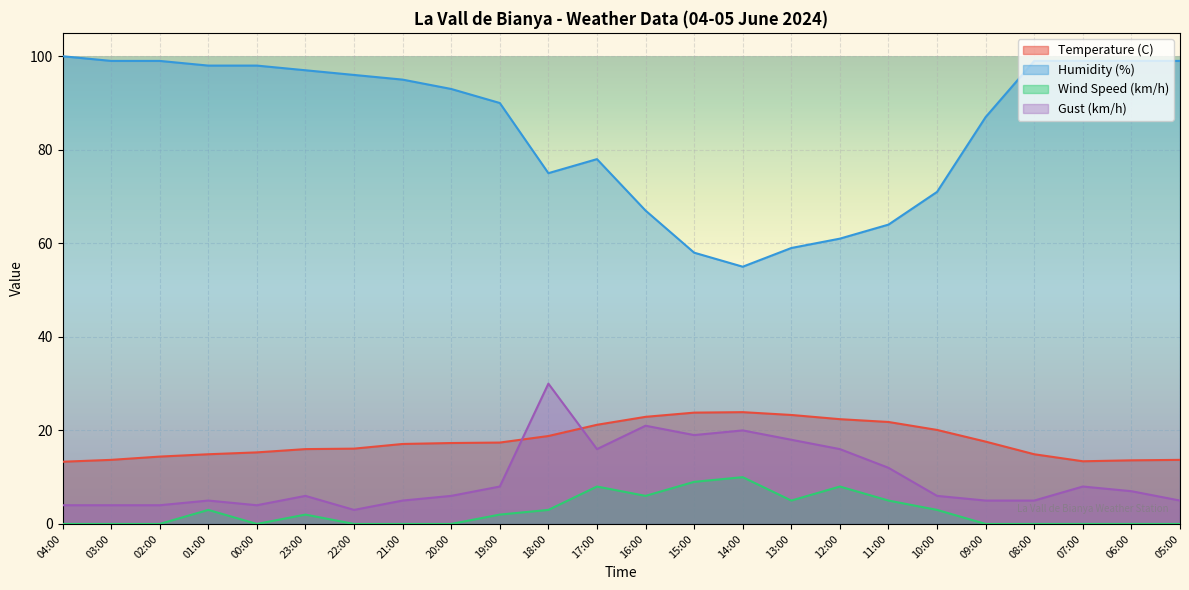

At 00:00, list the series in order from largest to smallest.

Humidity (%), Temperature (C), Gust (km/h), Wind Speed (km/h)